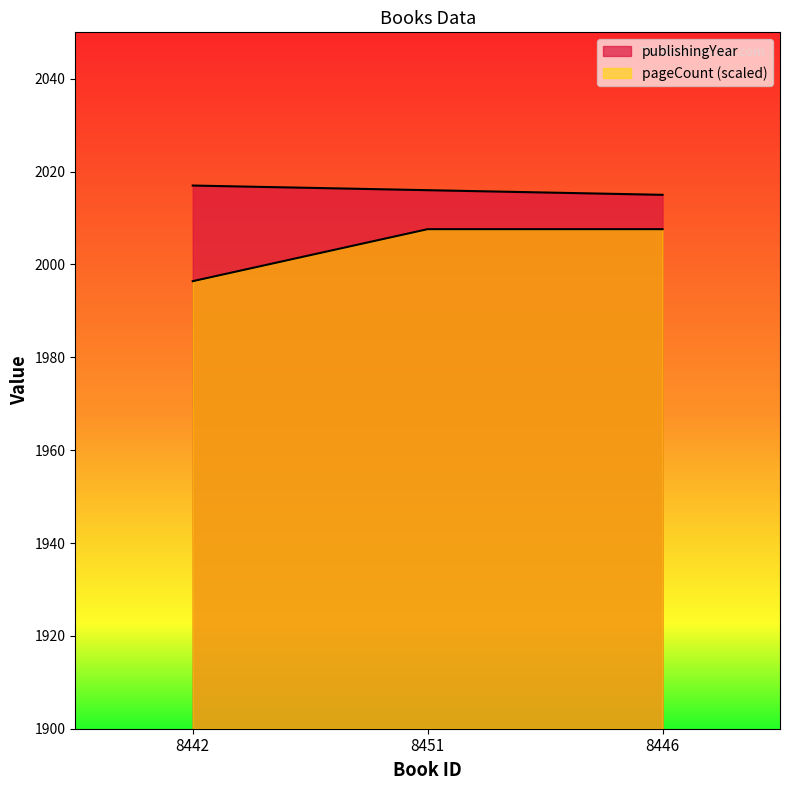

What is the total value across all series at 8442?

4013.4